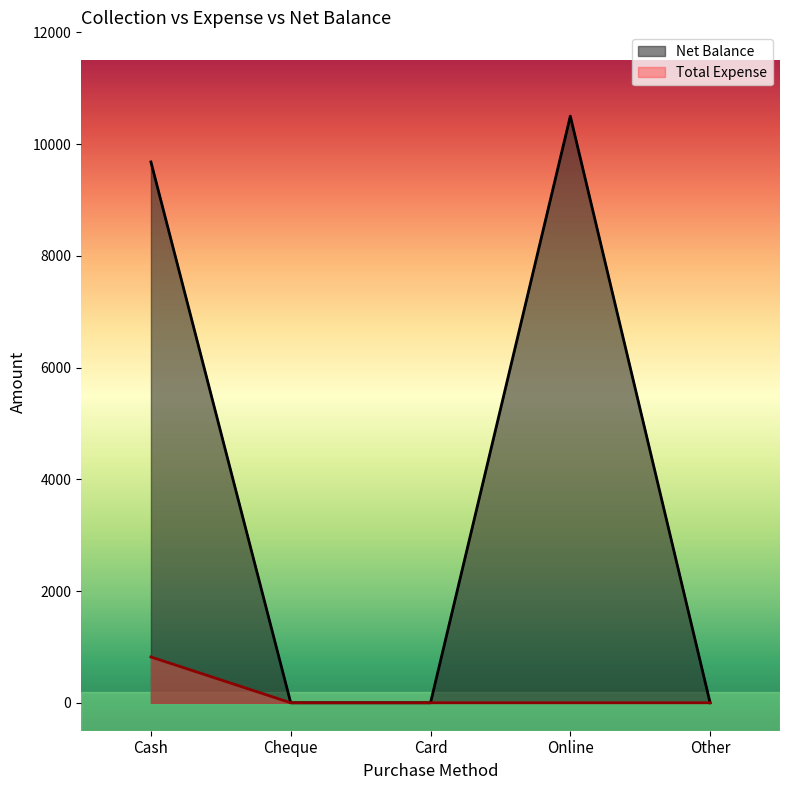

List the series in order of their overall mean, highest first.

Net Balance, Total Expense